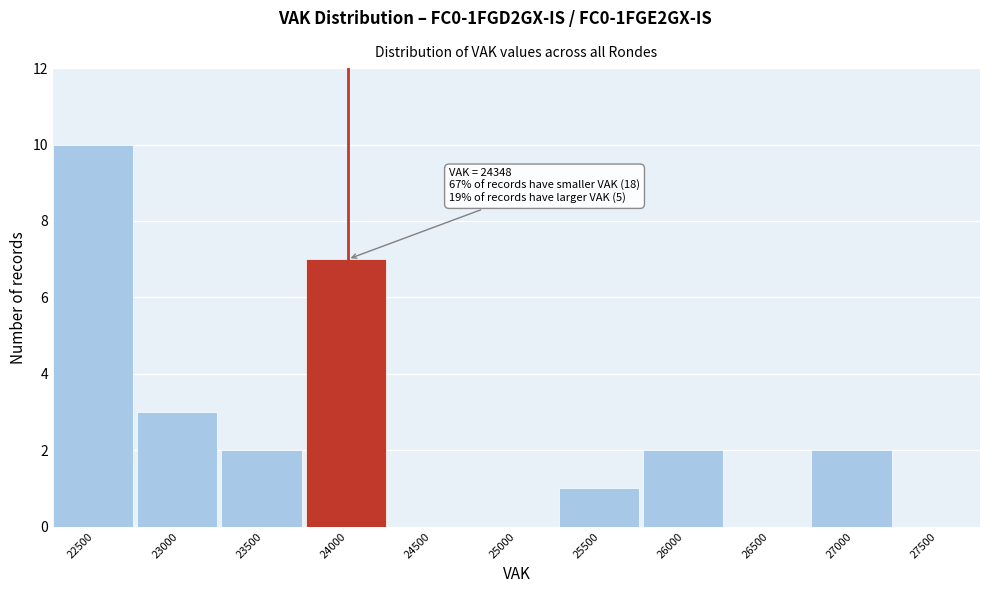

Reading left to right, extract all data points from this chart.

22500=10	23000=3	23500=2	24000=7	24500=0	25000=0	25500=1	26000=2	26500=0	27000=2	27500=0